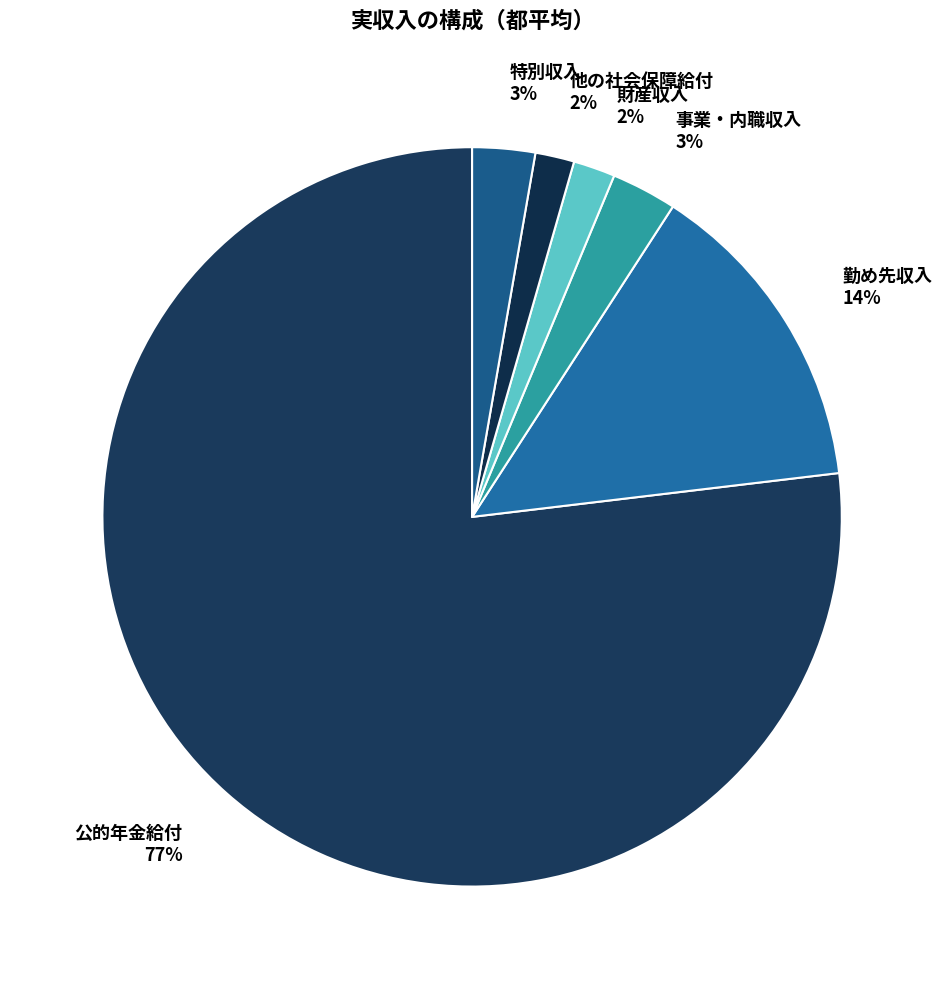

How many slices are in this pie chart?

6